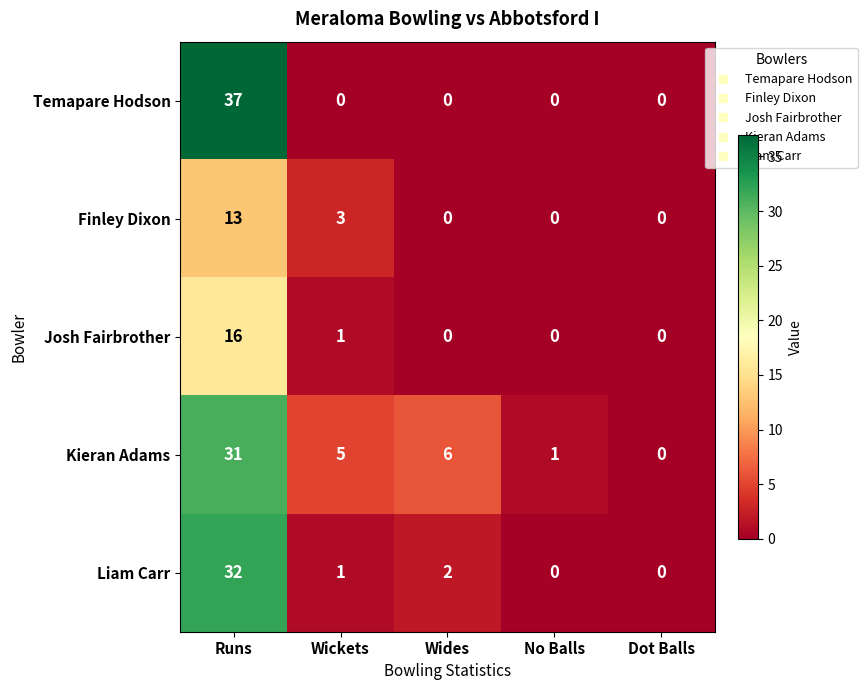

Reading left to right, transcribe all the data shown in this chart.

Temapare Hodson: Runs=37	Wickets=0	Wides=0	No Balls=0	Dot Balls=0
Finley Dixon: Runs=13	Wickets=3	Wides=0	No Balls=0	Dot Balls=0
Josh Fairbrother: Runs=16	Wickets=1	Wides=0	No Balls=0	Dot Balls=0
Kieran Adams: Runs=31	Wickets=5	Wides=6	No Balls=1	Dot Balls=0
Liam Carr: Runs=32	Wickets=1	Wides=2	No Balls=0	Dot Balls=0